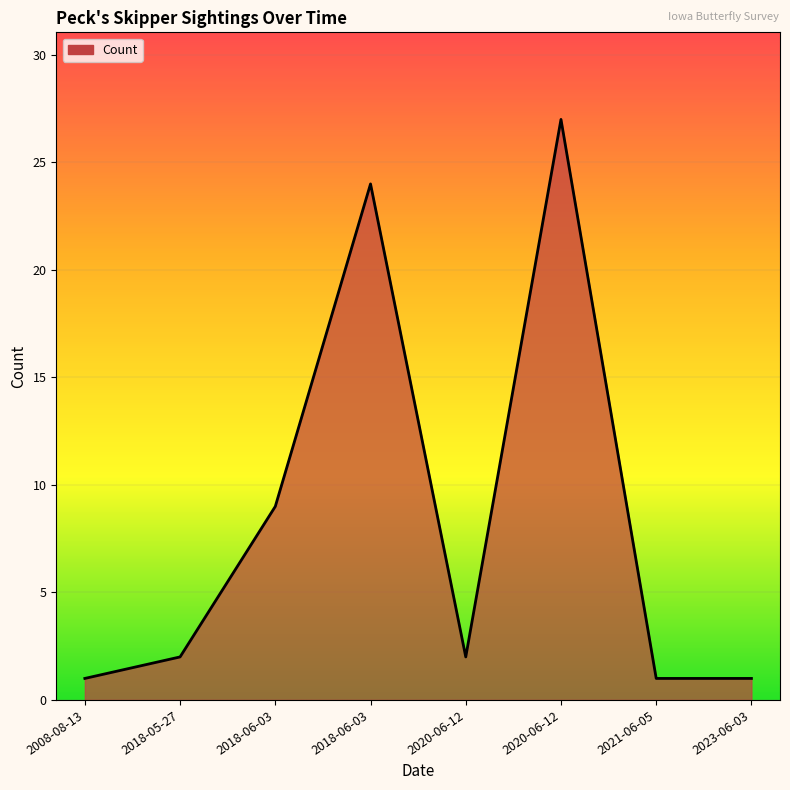

What is the change in value from 2008-08-13 to 2018-06-03?

+8